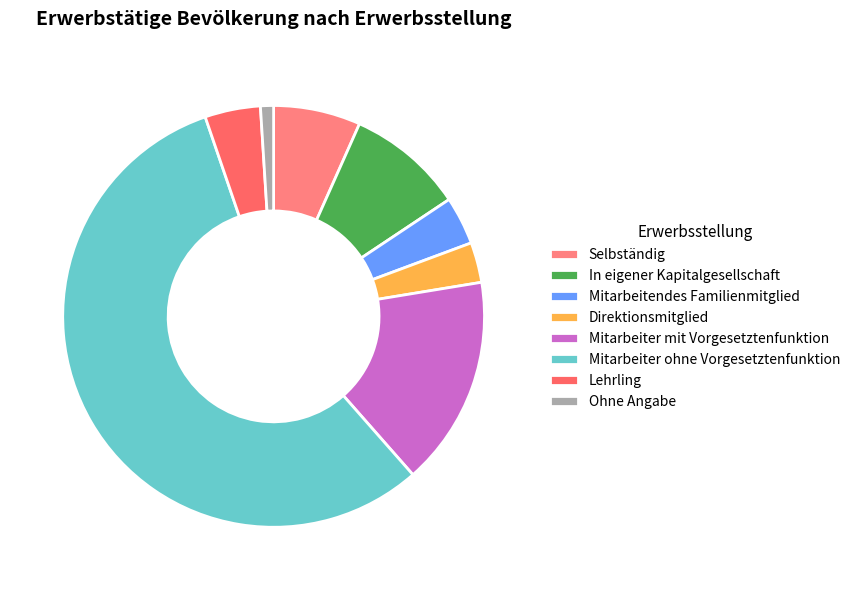

Rank the categories by value from lowest to highest.

Ohne Angabe, Direktionsmitglied, Mitarbeitendes Familienmitglied, Lehrling, Selbständig, In eigener Kapitalgesellschaft, Mitarbeiter mit Vorgesetztenfunktion, Mitarbeiter ohne Vorgesetztenfunktion